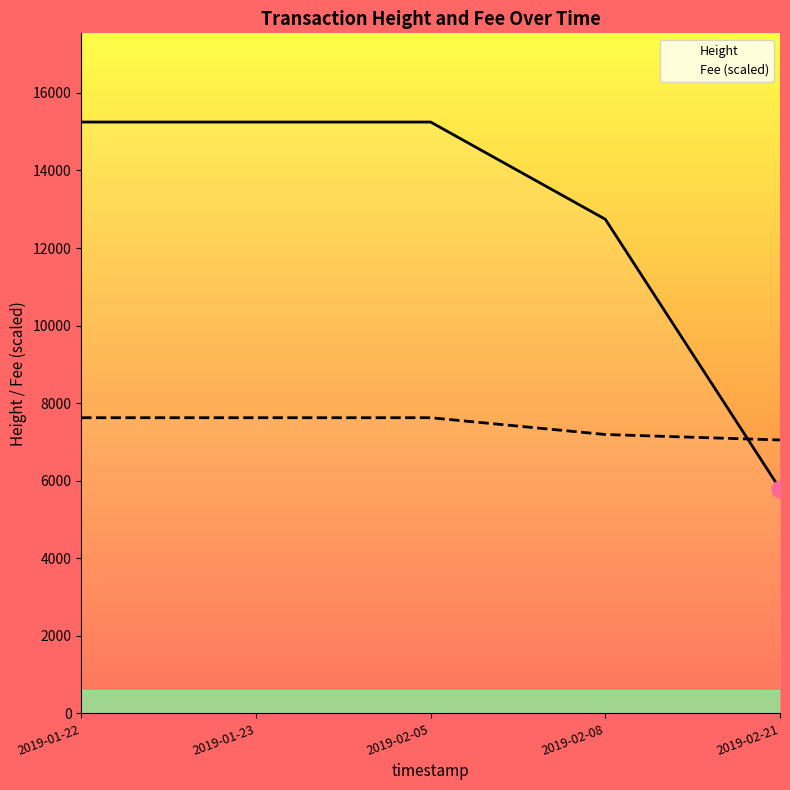

Reading left to right, extract all data points from this chart.

Height: 2019-01-22=15249.0	2019-01-23=15249.0	2019-02-05=15249.0	2019-02-08=12742.3	2019-02-21=5789.8
Fee (scaled): 2019-01-22=7624.5	2019-01-23=7624.5	2019-02-05=7624.5	2019-02-08=7191.7	2019-02-21=7050.4